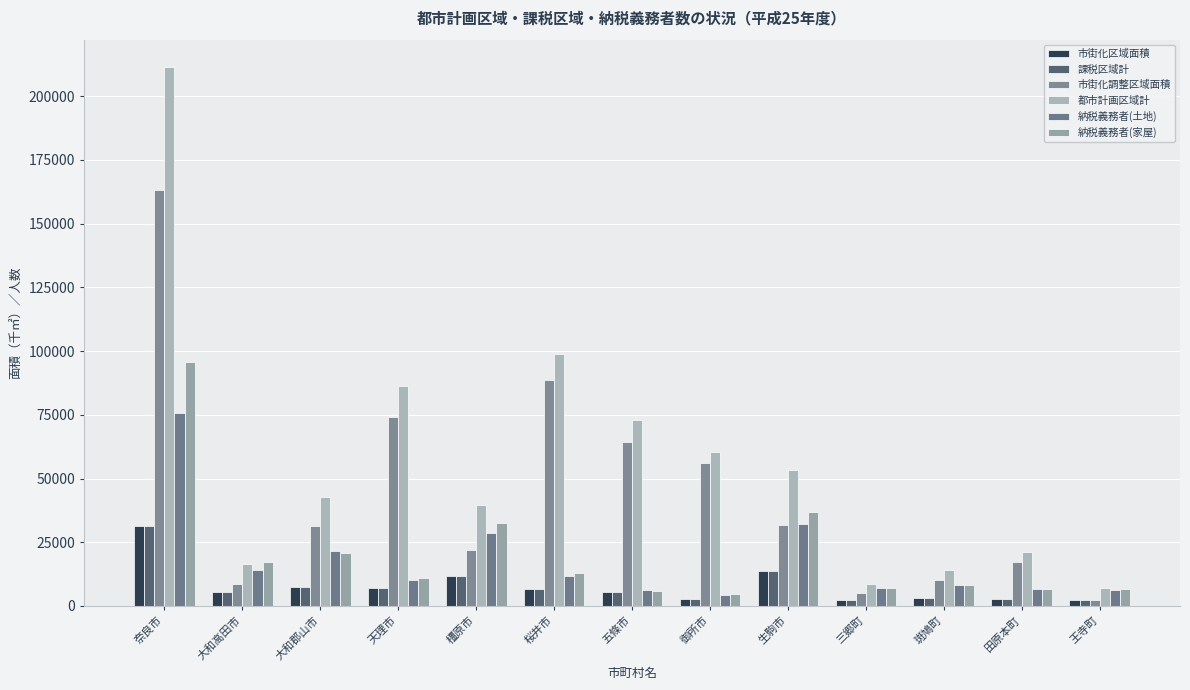

Which series has the widest spread of values?

都市計画区域計